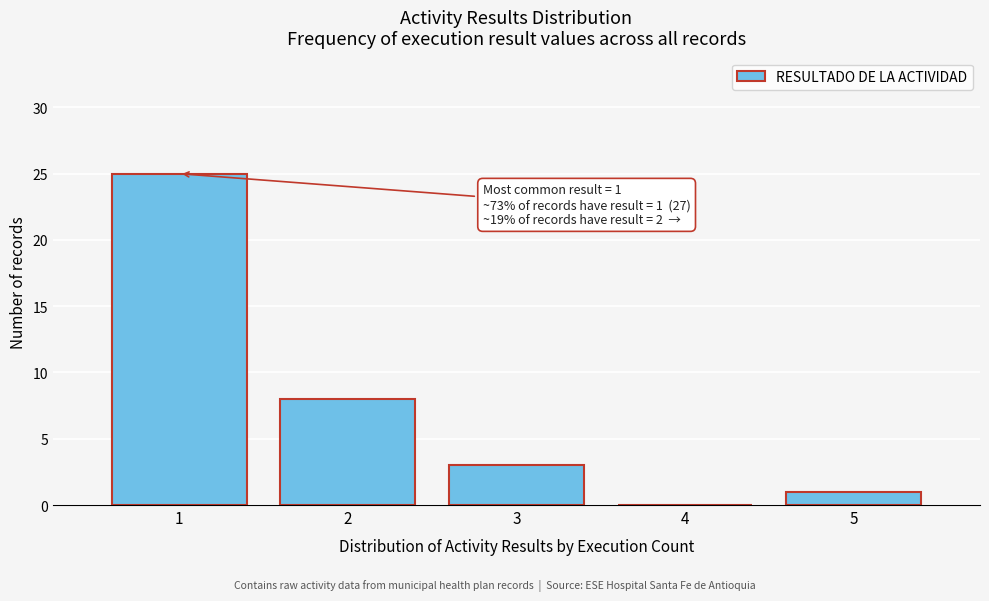

Reading right to left, what are all the values shown in this chart?

5=1	4=0	3=3	2=8	1=25